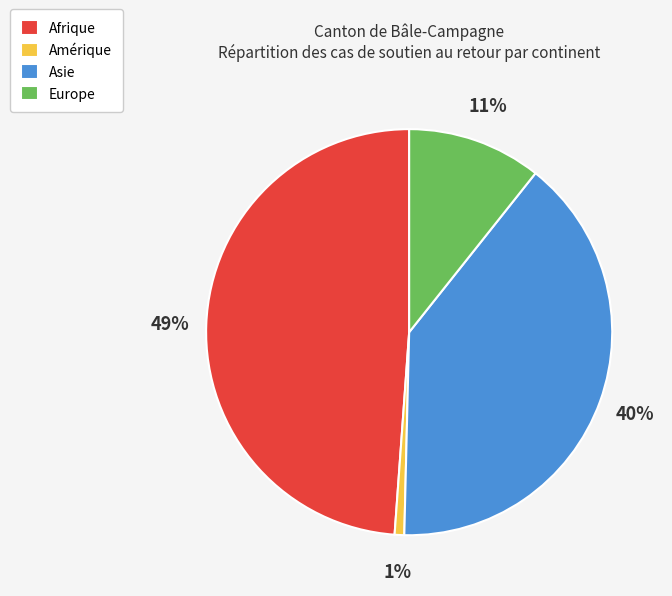

Which slice is the smallest?

Amérique